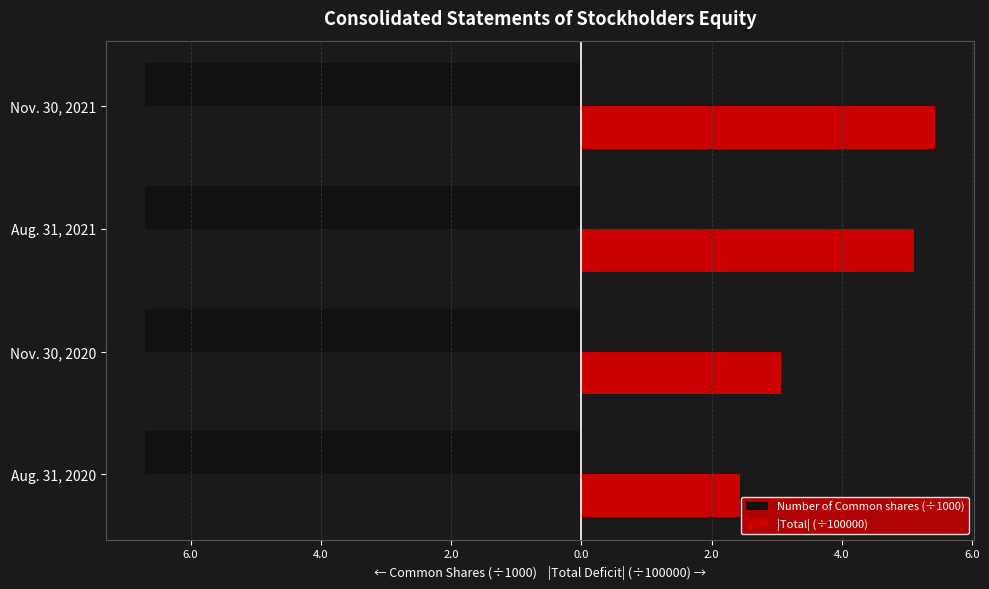

What are all the series names shown in the legend?

Number of Common shares (÷1000), |Total| (÷100000)